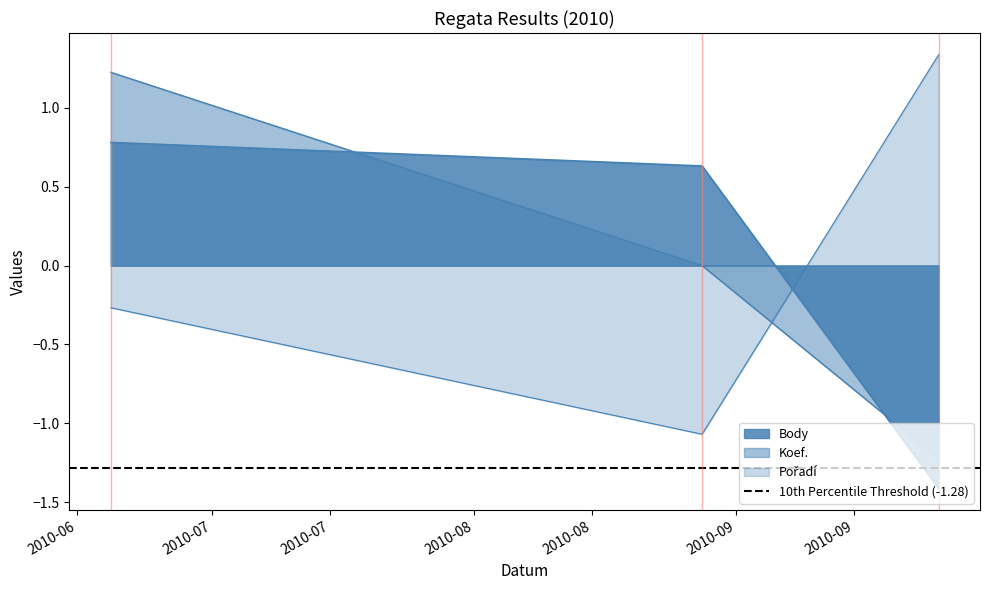

What position from the right is 2010-06-19?

3